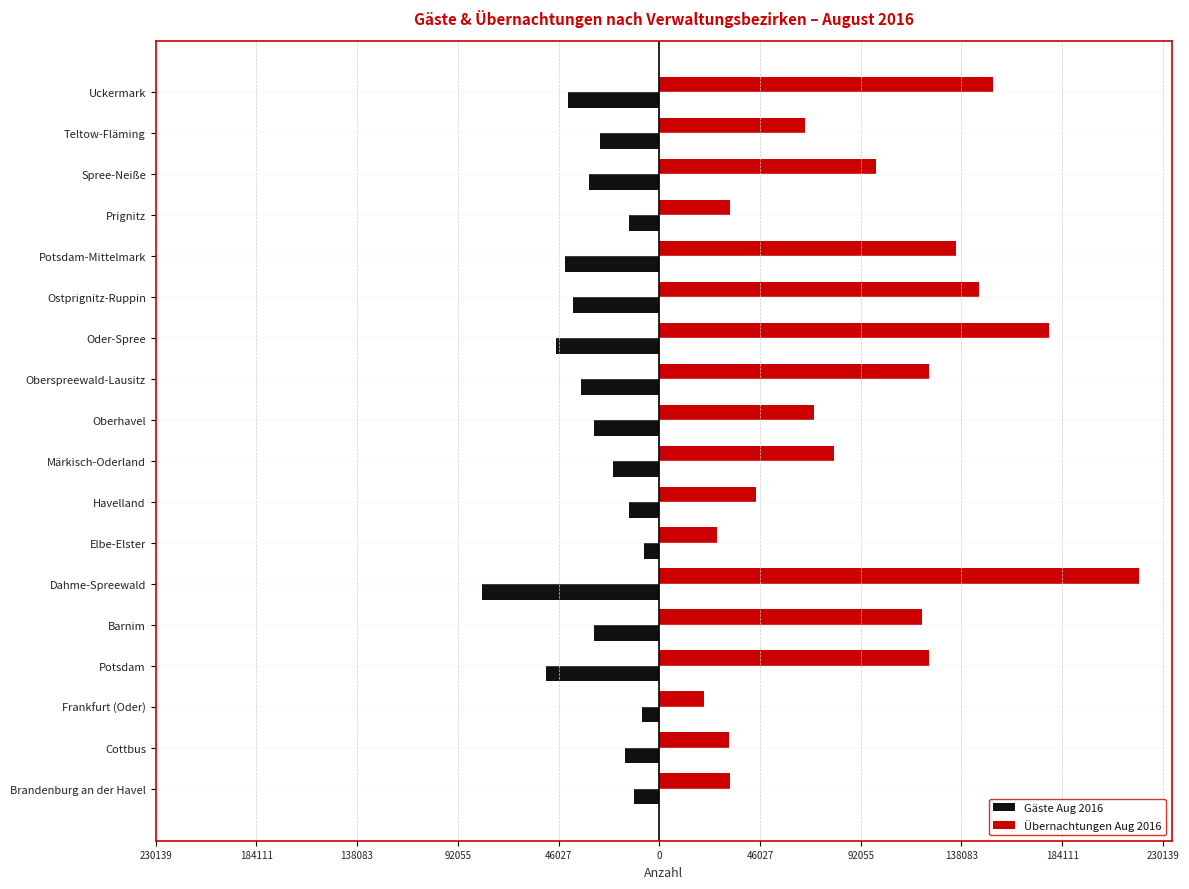

How many categories are shown in the chart?

18